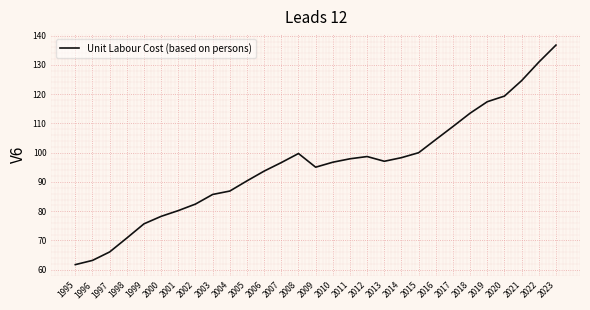

The chart shows a value of 113.2 at 2004. True or false?

False